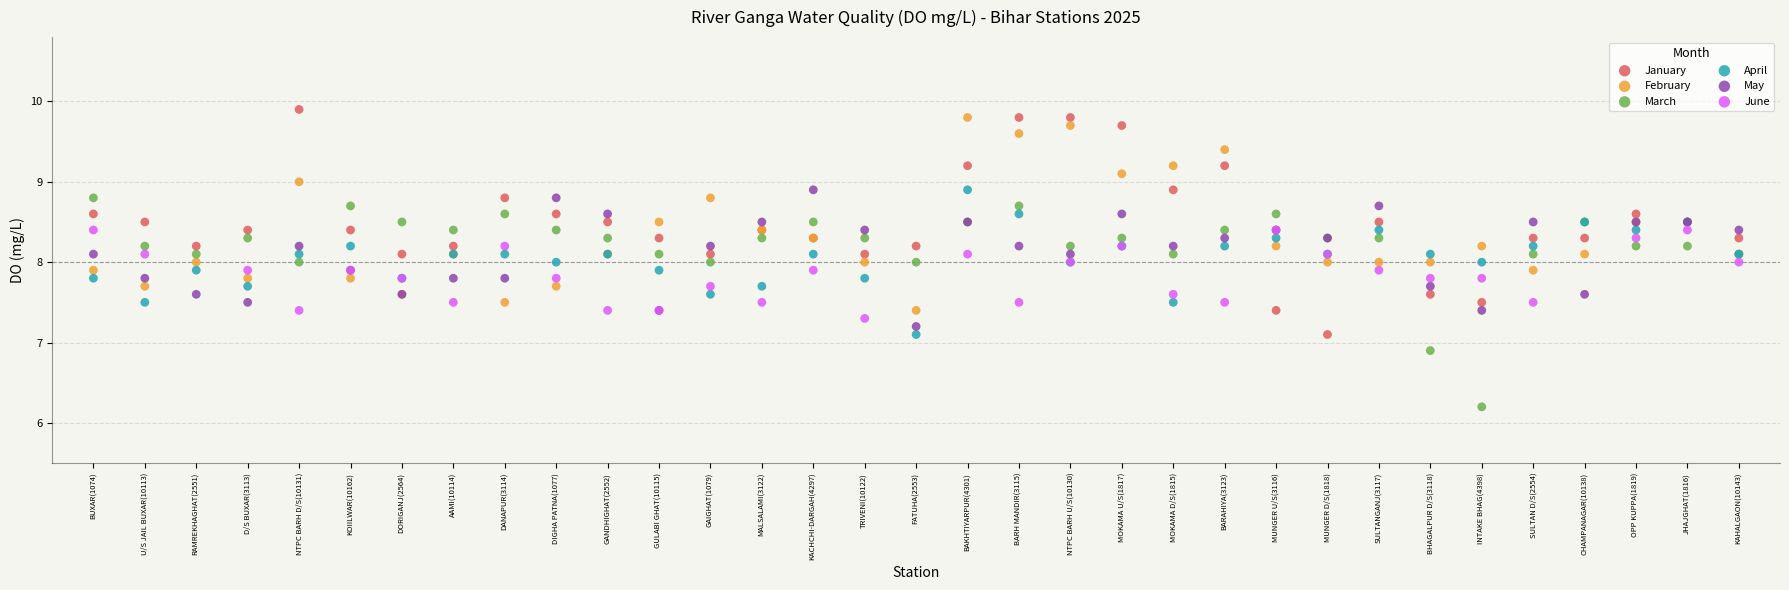

Which series contains the lowest Y value?

March